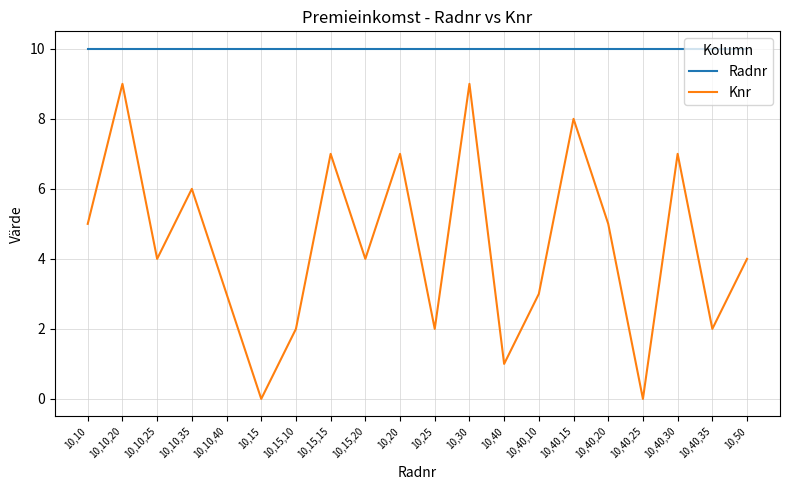

True or false: Radnr and Knr cross at least once.

False